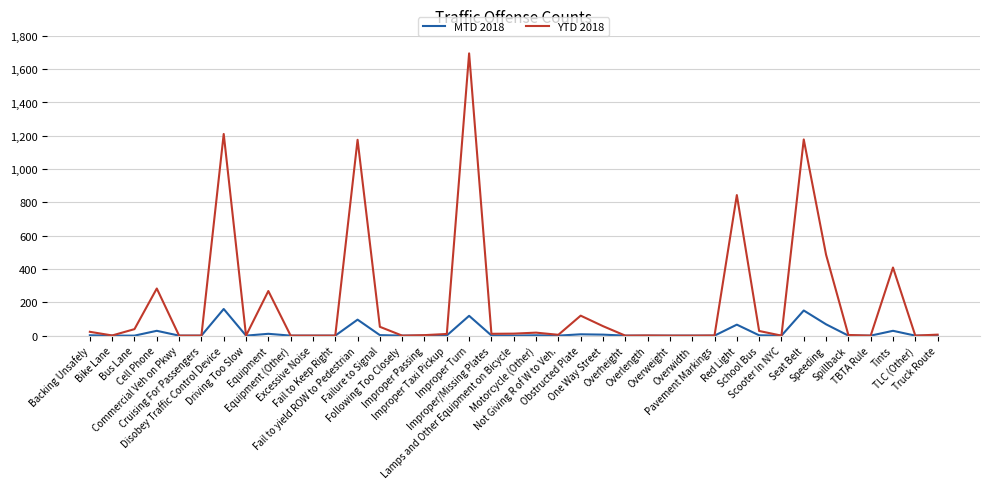

What is the maximum value for YTD 2018?

1695